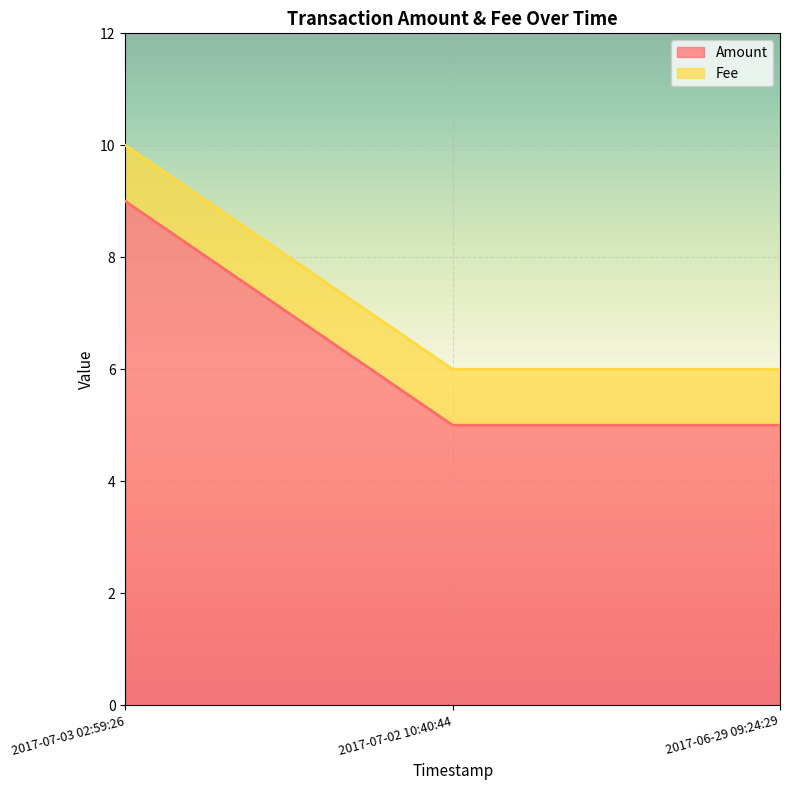

What is the label of the 3rd point from the left?

2017-06-29 09:24:29